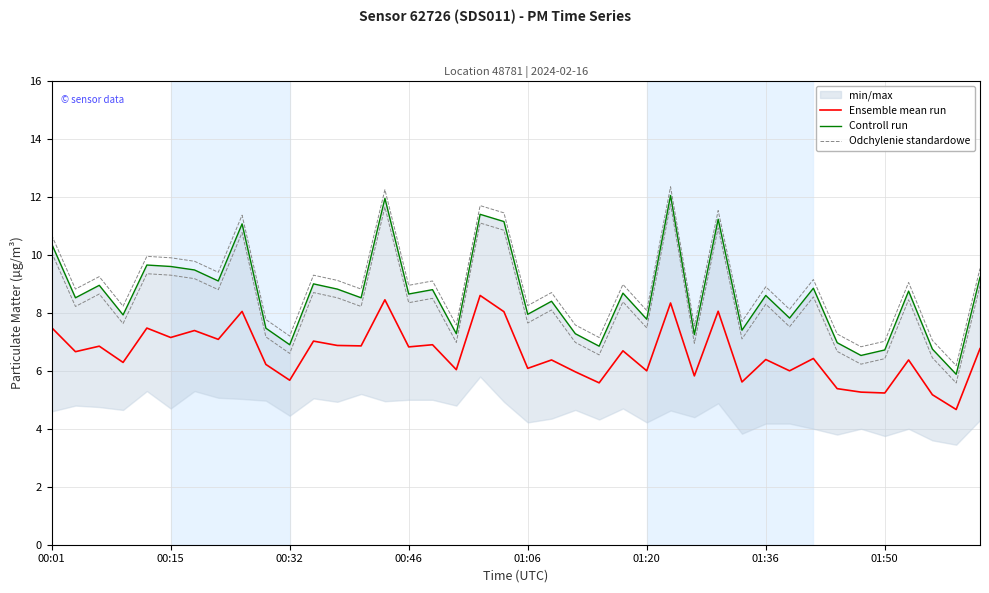

What is the difference between the maximum and minimum values in the Odchylenie standardowe series?

6.2